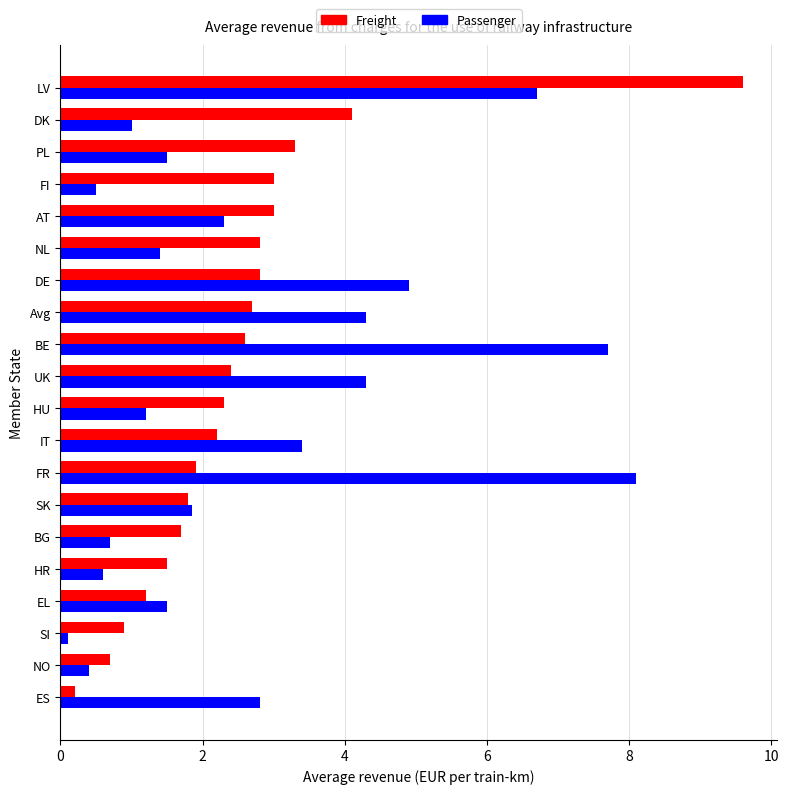

Is it true that Passenger equals 4.3 at UK?

True